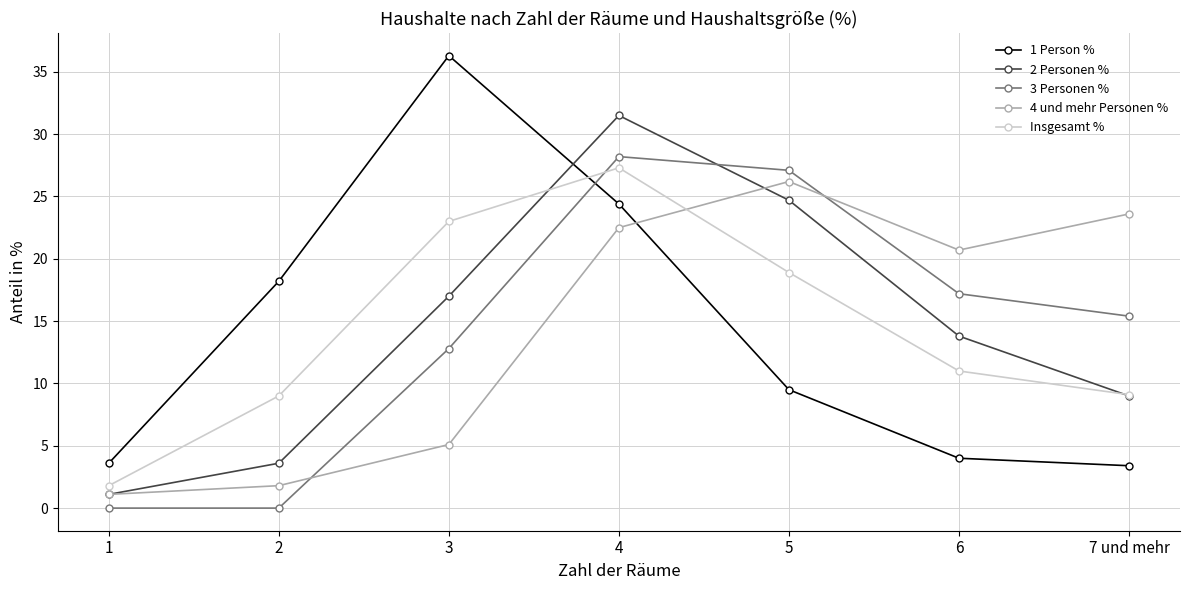

What is the spread (max minus min) of values at 1?

3.6